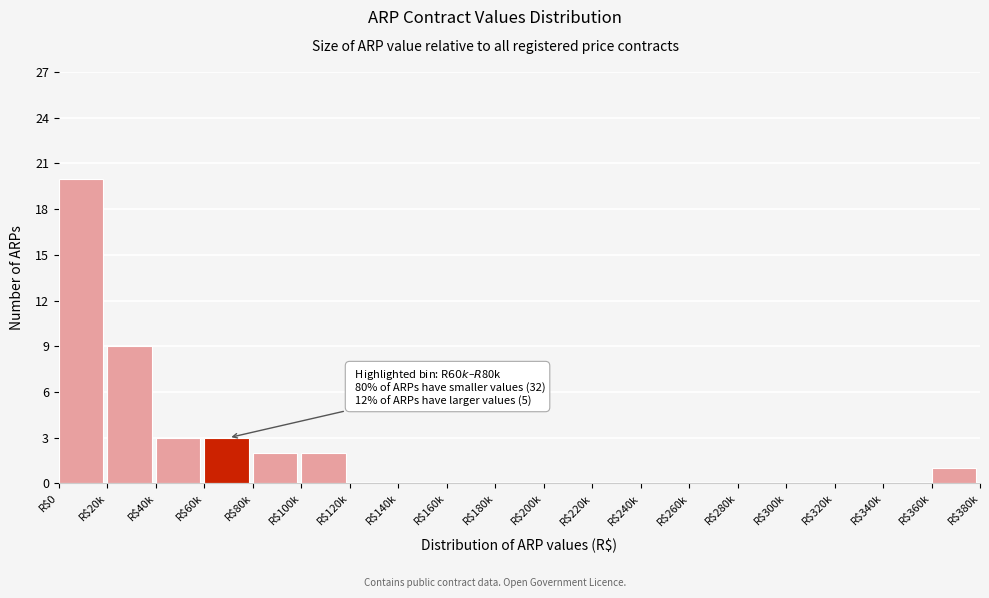

The chart shows a value of -10 at R$160k. True or false?

False